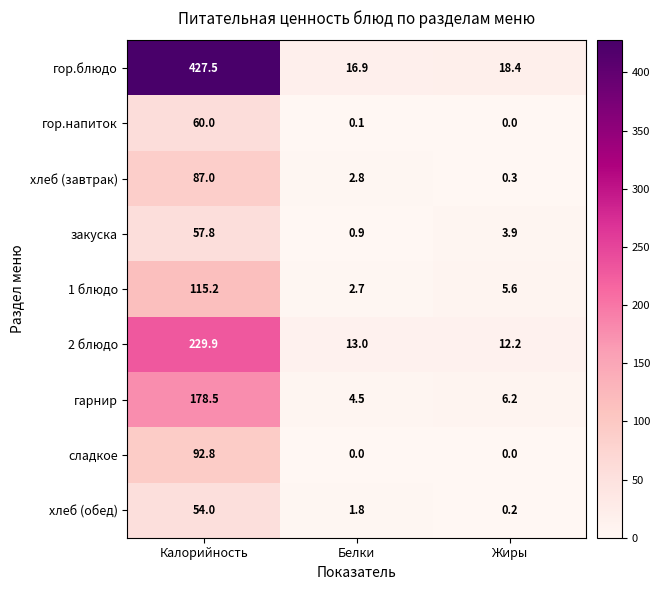

Rank the series by their maximum value, from highest to lowest.

гор.блюдо, 2 блюдо, гарнир, 1 блюдо, сладкое, хлеб (завтрак), гор.напиток, закуска, хлеб (обед)